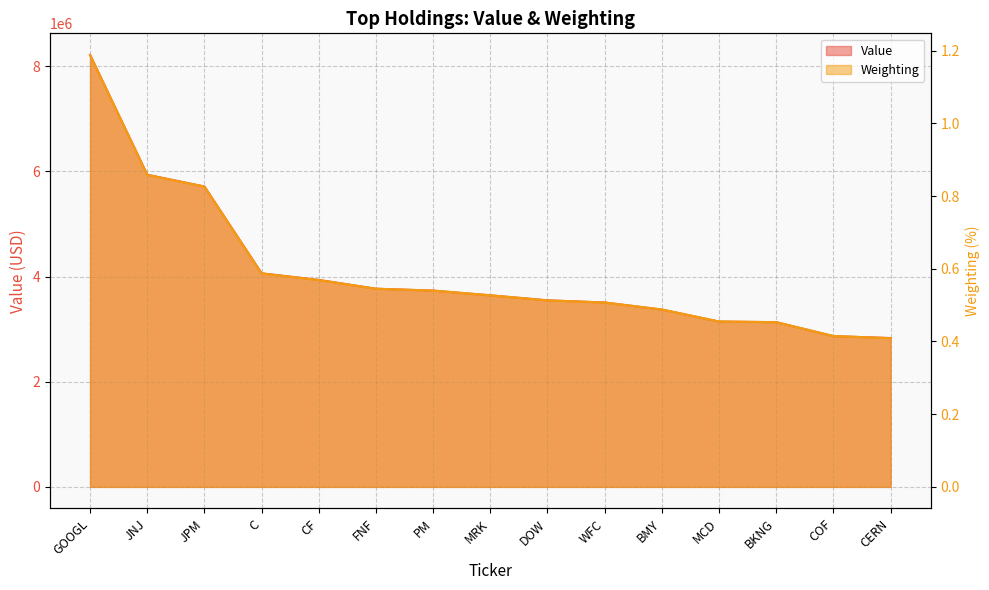

Reading right to left, what are all the values shown in this chart?

Value: CERN=2831000.0	COF=2867000.0	BKNG=3133000.0	MCD=3144000.0	BMY=3372000.0	WFC=3507000.0	DOW=3548000.0	MRK=3643000.0	PM=3733000.0	FNF=3769000.0	CF=3936000.0	C=4062000.0	JPM=5713000.0	JNJ=5937000.0	GOOGL=8216000.0
Weighting: CERN=0.4	COF=0.4	BKNG=0.5	MCD=0.5	BMY=0.5	WFC=0.5	DOW=0.5	MRK=0.5	PM=0.5	FNF=0.5	CF=0.6	C=0.6	JPM=0.8	JNJ=0.9	GOOGL=1.2